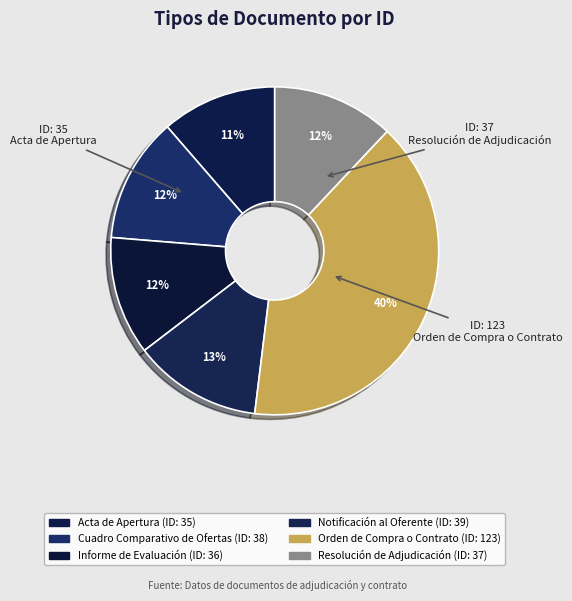

To the nearest percent, what portion does Notificación al Oferente represent?

13%